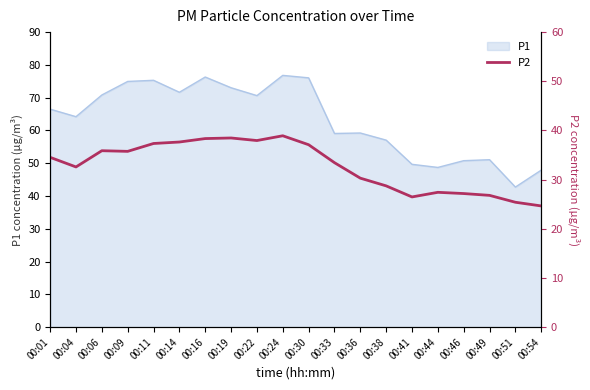

Reading right to left, what are all the values shown in this chart?

24.6	25.4	26.8	27.2	27.4	26.5	28.7	30.3	33.5	37.1	38.9	38.0	38.5	38.4	37.6	37.4	35.8	35.9	32.6	34.5